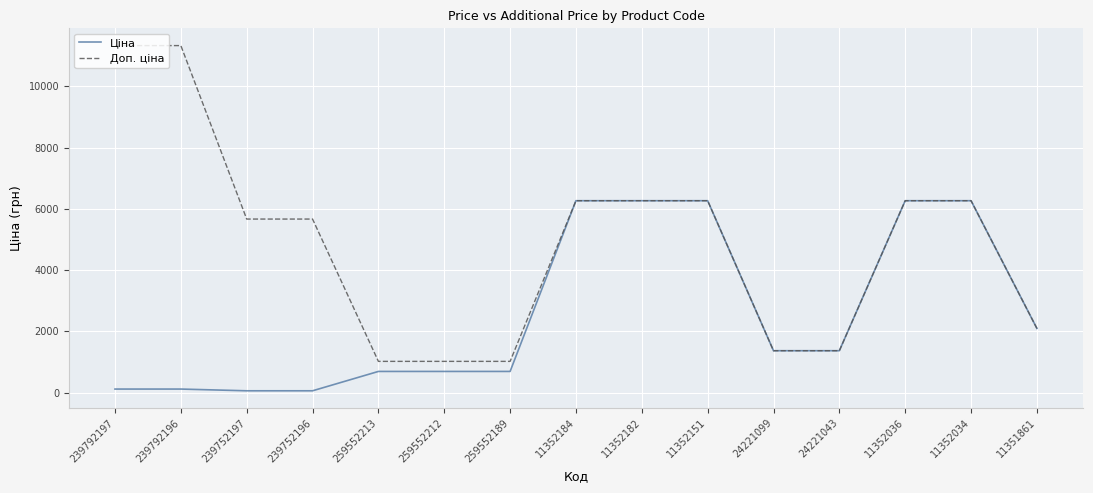

Reading left to right, list all the values displayed in this chart.

Ціна: 239792197=113.3	239792196=113.3	239752197=56.7	239752196=56.7	259552213=689.1	259552212=689.1	259552189=689.1	11352184=6266.7	11352182=6266.7	11352151=6266.7	24221099=1366.3	24221043=1366.3	11352036=6266.7	11352034=6266.7	11351861=2094.3
Доп. ціна: 239792197=11334.0	239792196=11334.0	239752197=5667.0	239752196=5667.0	259552213=1017.8	259552212=1017.8	259552189=1017.8	11352184=6266.7	11352182=6266.7	11352151=6266.7	24221099=1366.0	24221043=1366.0	11352036=6266.7	11352034=6266.7	11351861=2094.0